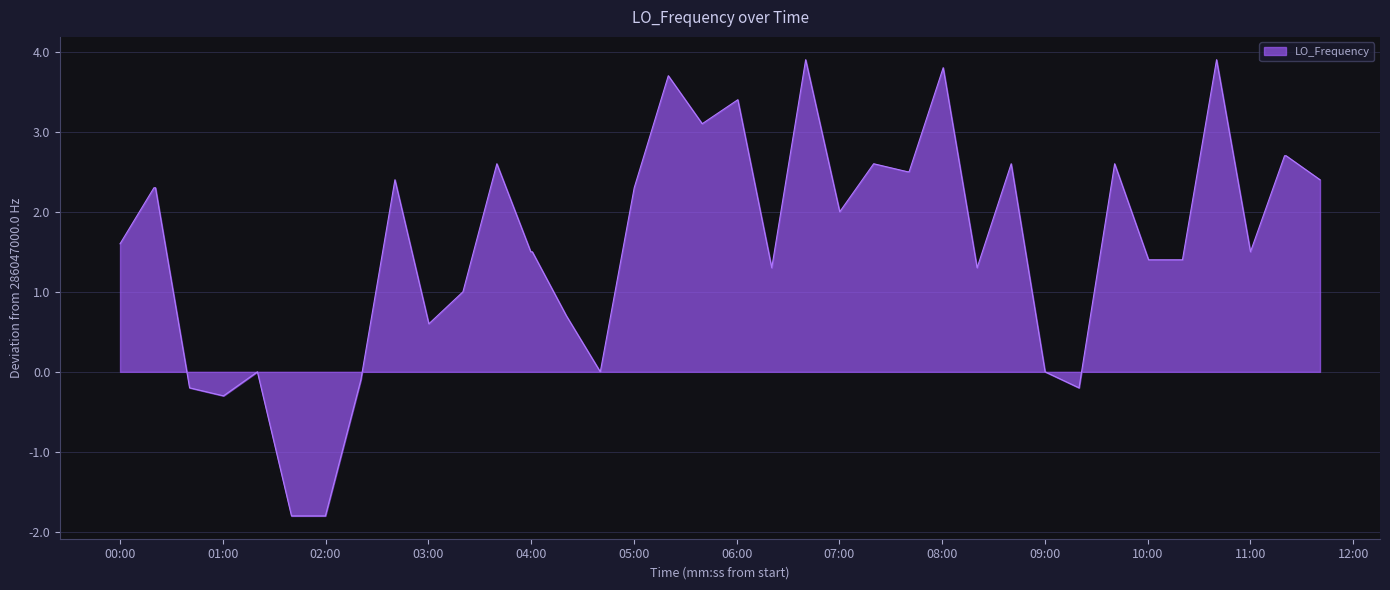

How many categories are shown in the chart?

40